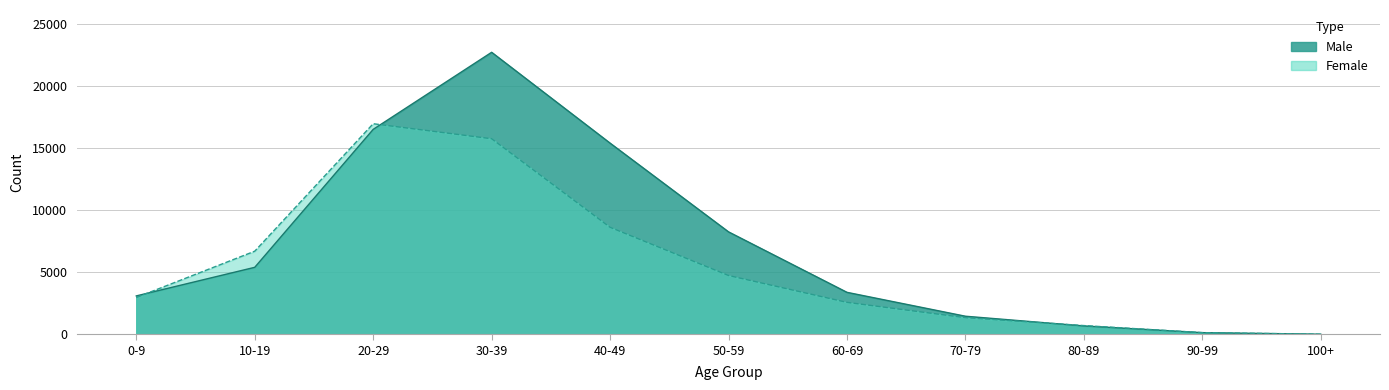

What are all the series names shown in the legend?

Male, Female